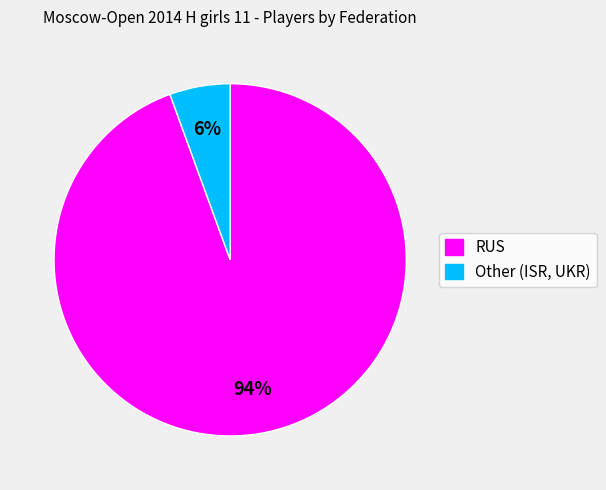

True or false: Other accounts for 6% of the total.

True